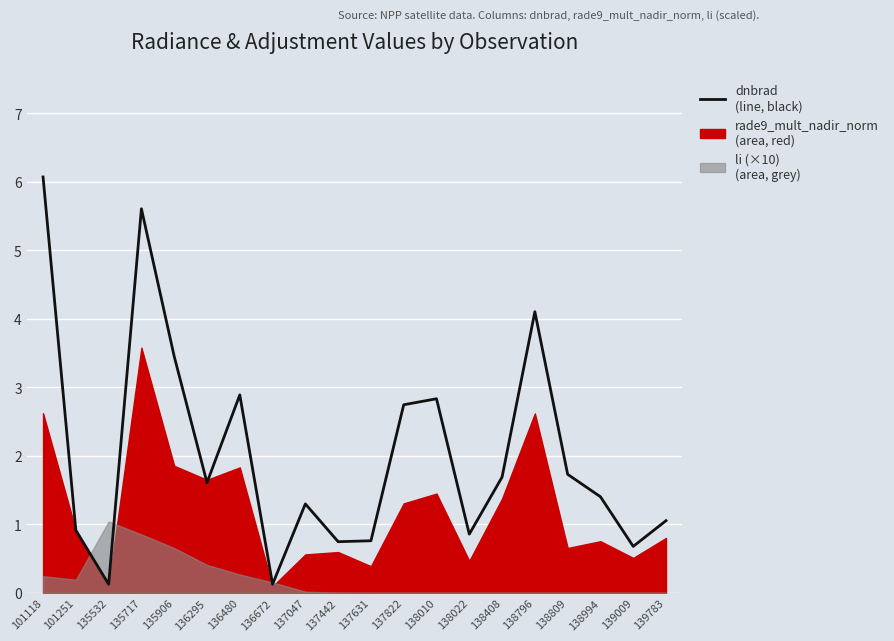

List the labels in order of value, largest first.

101118, 135717, 138796, 135906, 136480, 138010, 137822, 138809, 138408, 136295, 138994, 137047, 139783, 101251, 138022, 137631, 137442, 139009, 136672, 135532